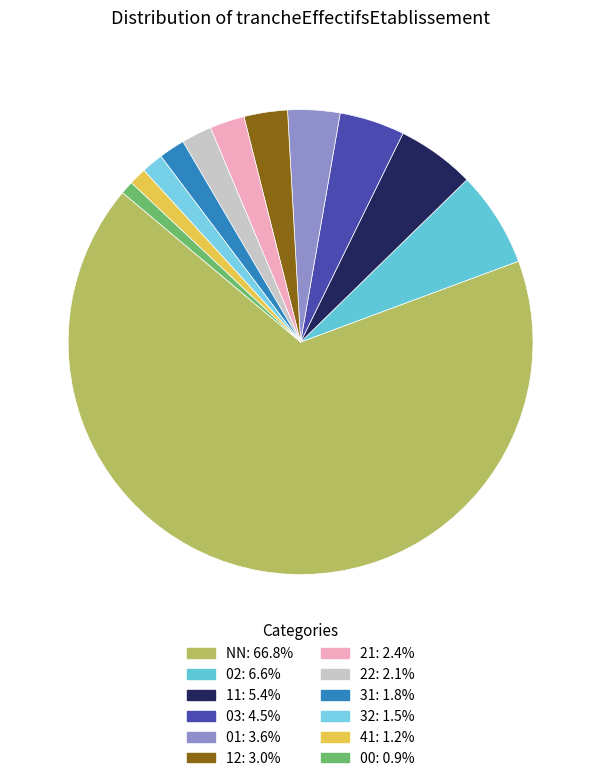

To the nearest percent, what percentage of the pie is 21?

2%